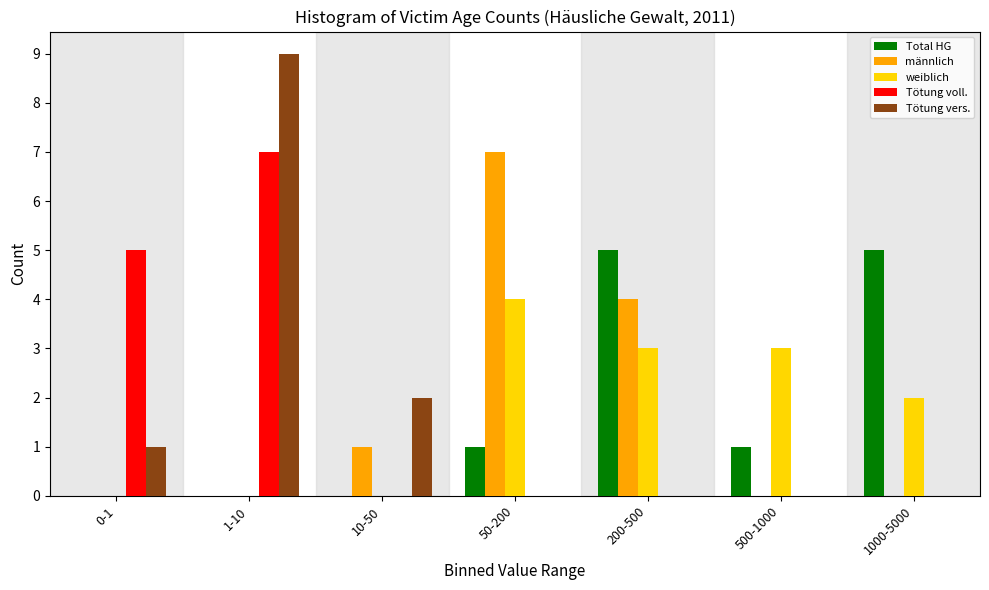

True or false: männlich has a value of 1 at 10-50.

True